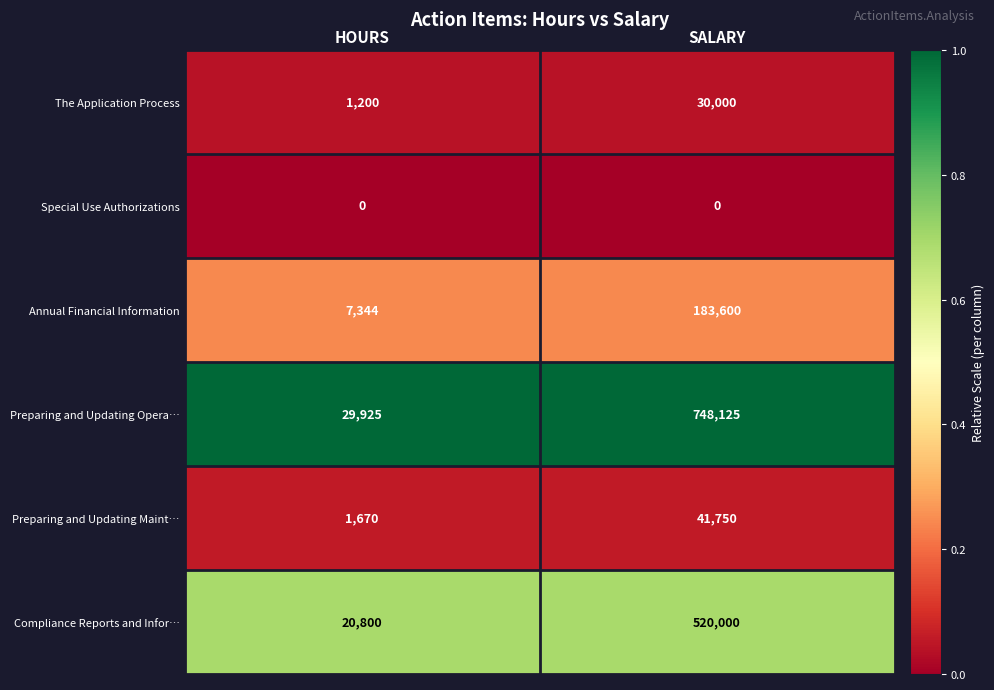

What is the total value across all series at SALARY?

1523475